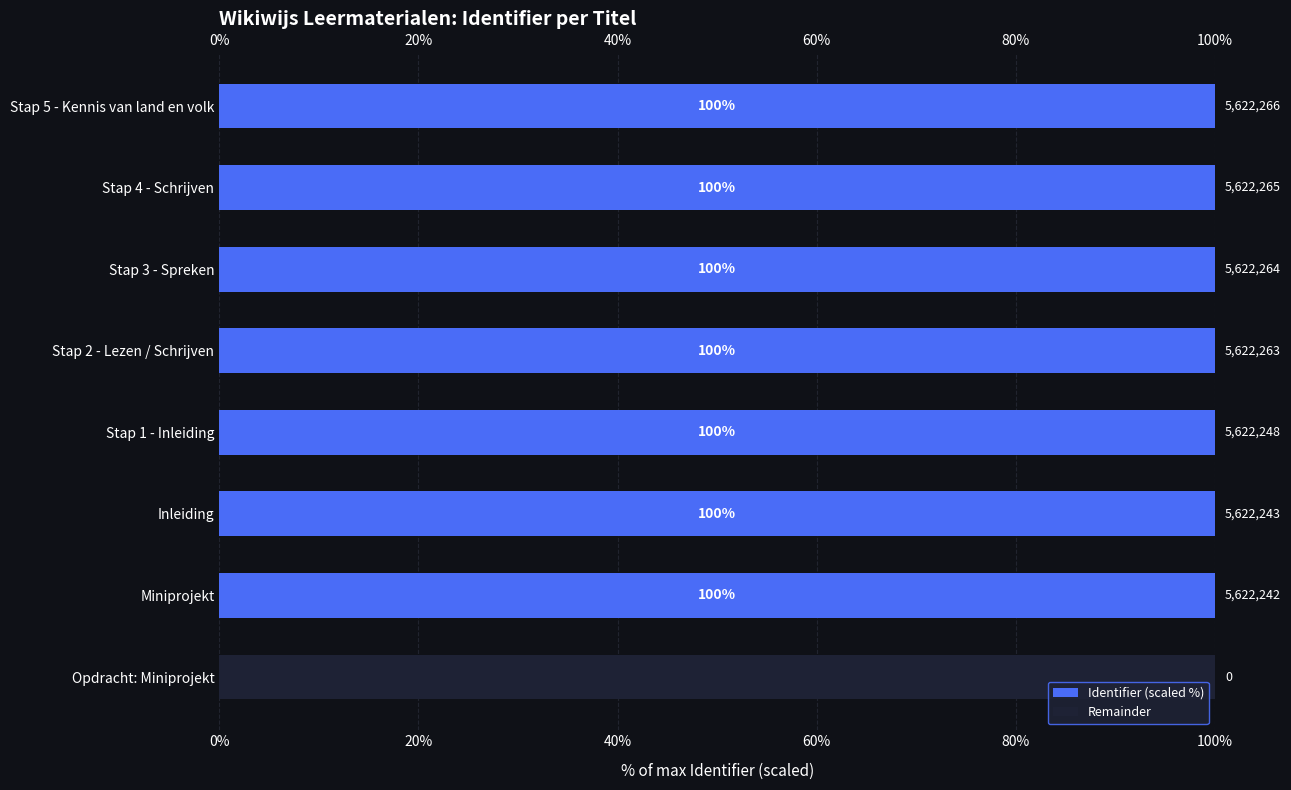

At how many categories does at least one series exceed 25?

8